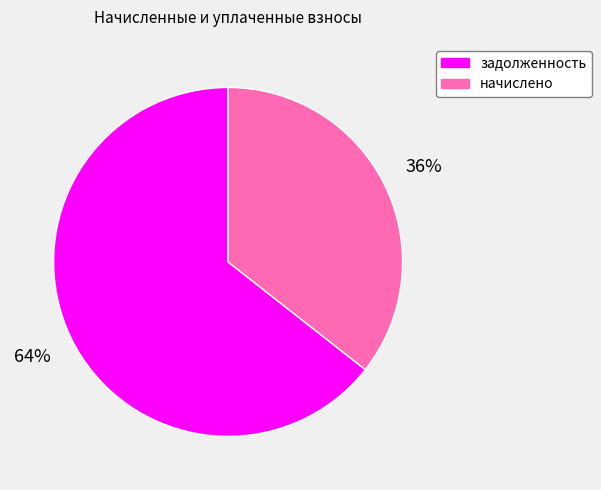

How many slices are in this pie chart?

2